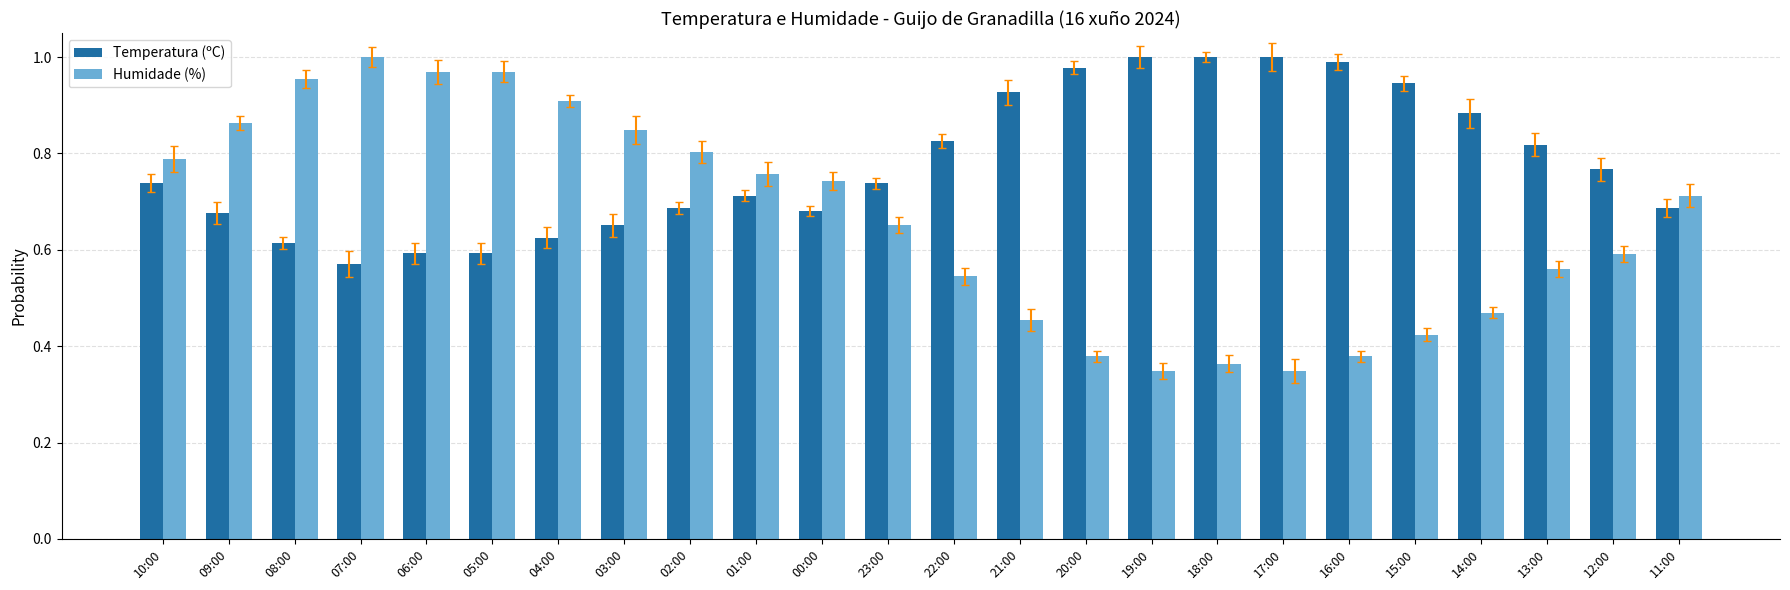

At which label is Humidade (%) closest to 0?

19:00